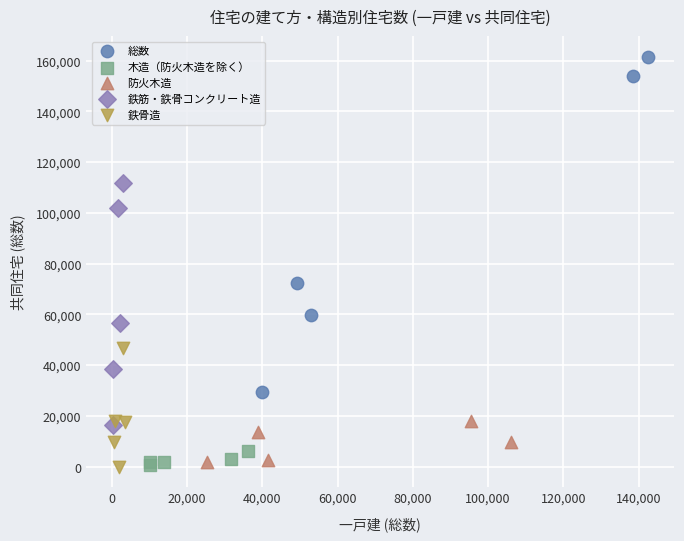

Which series reaches the maximum Y coordinate?

総数